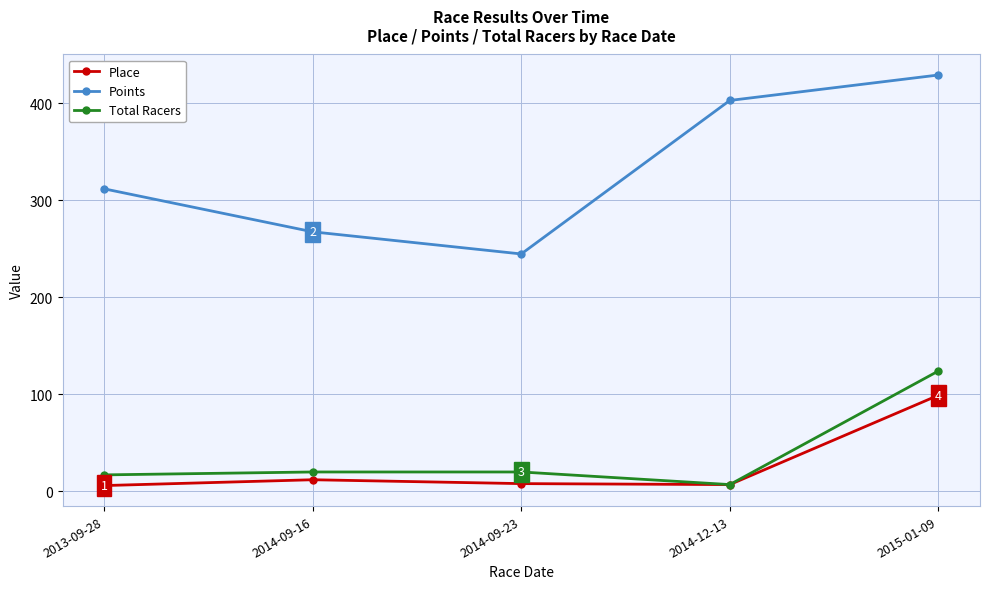

Which series has the largest range (max minus min)?

Points